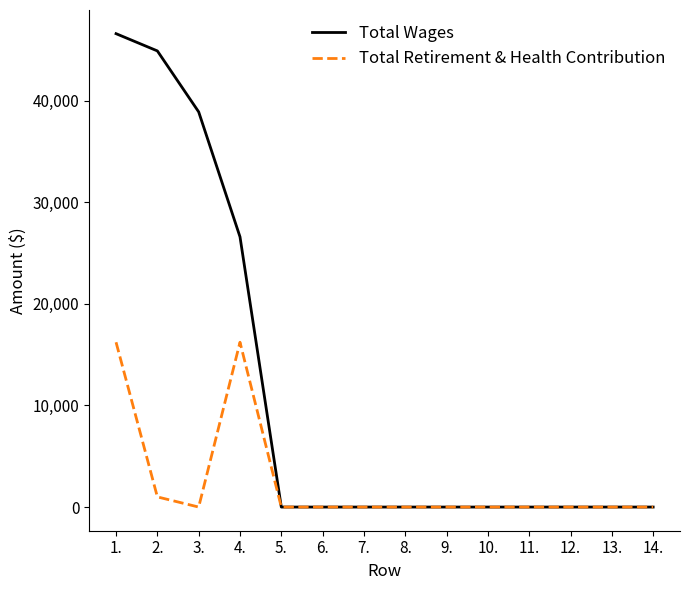

At how many categories does at least one series exceed 21855?

4